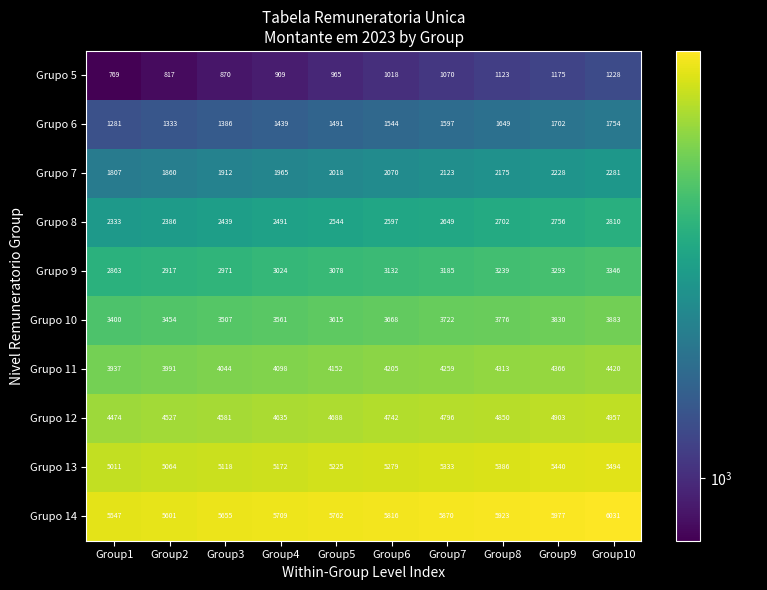

At which label does Grupo 6 reach its minimum?

Group1